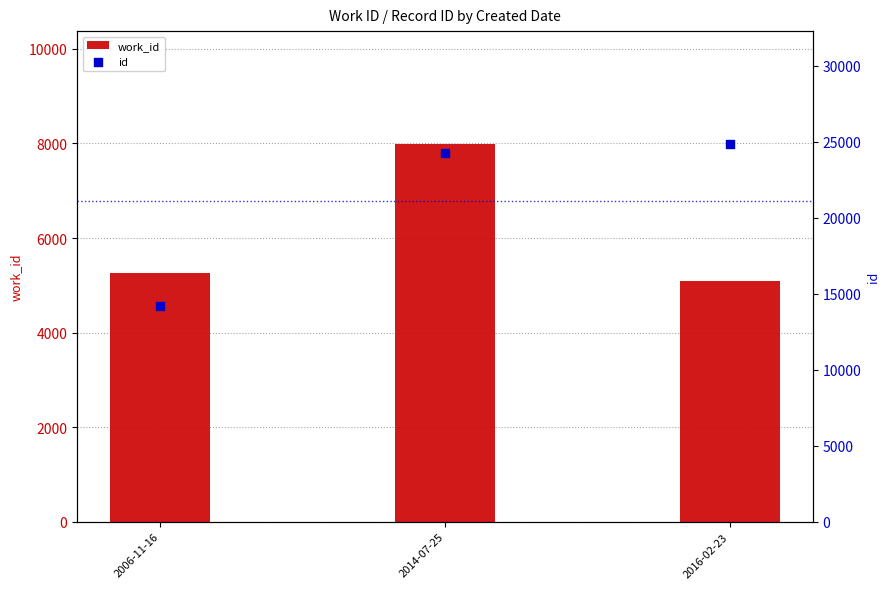

What is the total value across all series at 2016-02-23?

29929